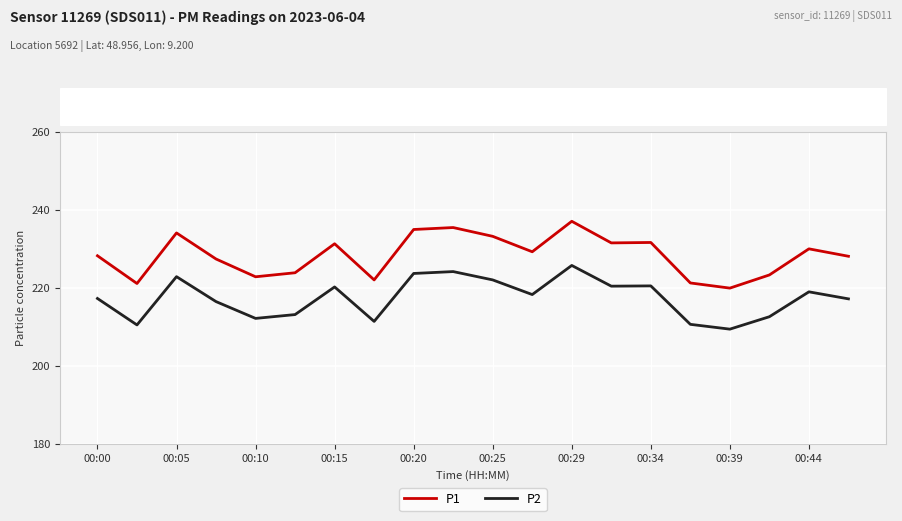

List the series in order of their peak value, lowest first.

P2, P1